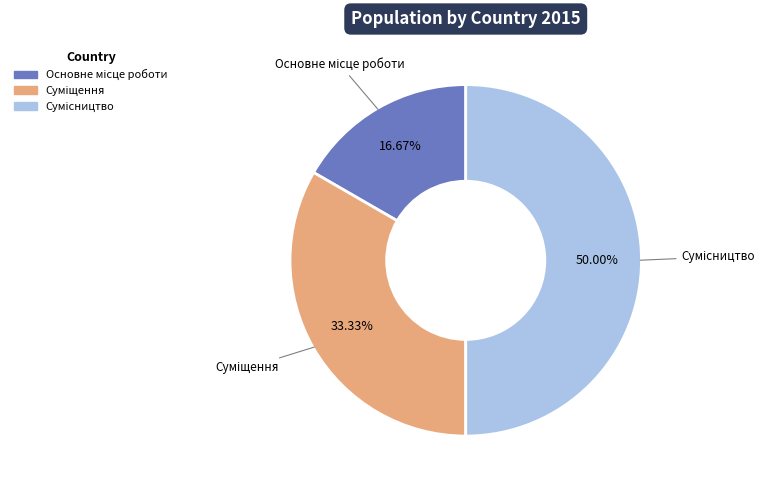

Rank the categories by value from lowest to highest.

Основне місце роботи, Суміщення, Сумісництво